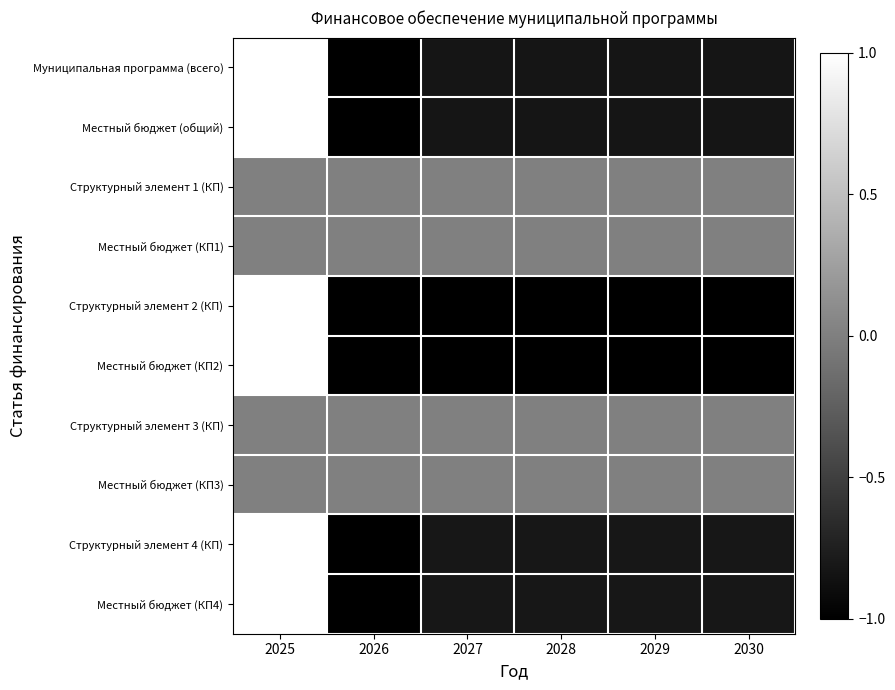

What is the difference between the highest and lowest values at 2028?

1.0